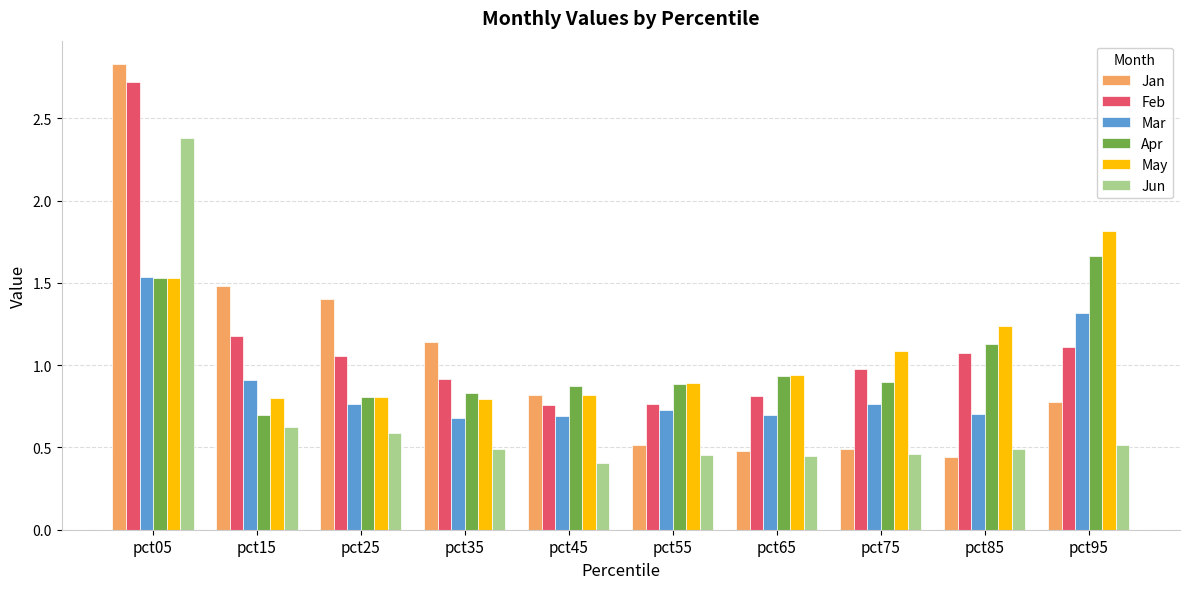

What is the total value across all series at pct95?

7.2